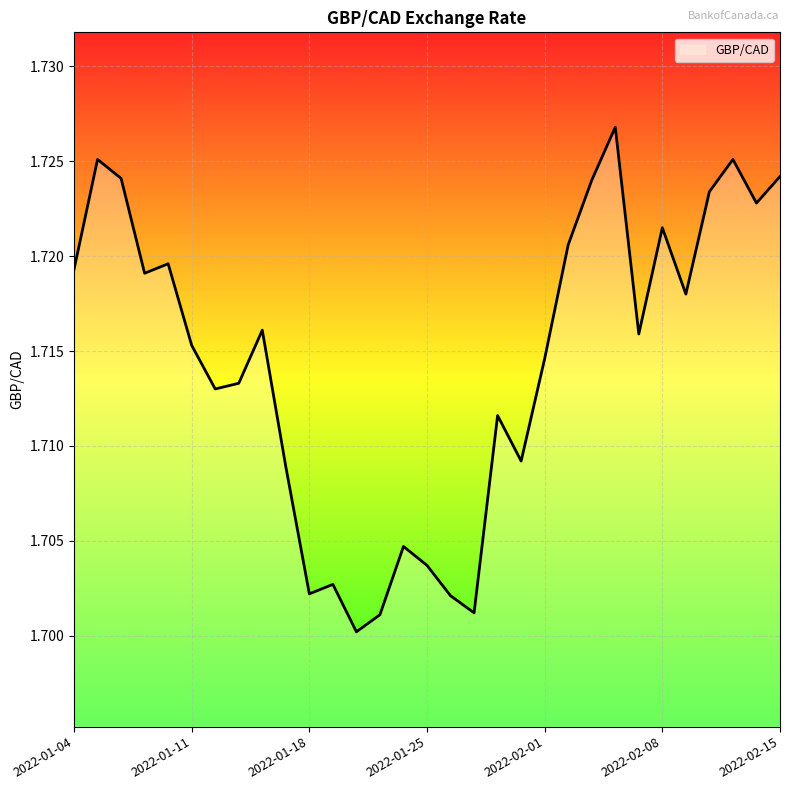

At which category does the data reach its first local valley?

2022-01-07